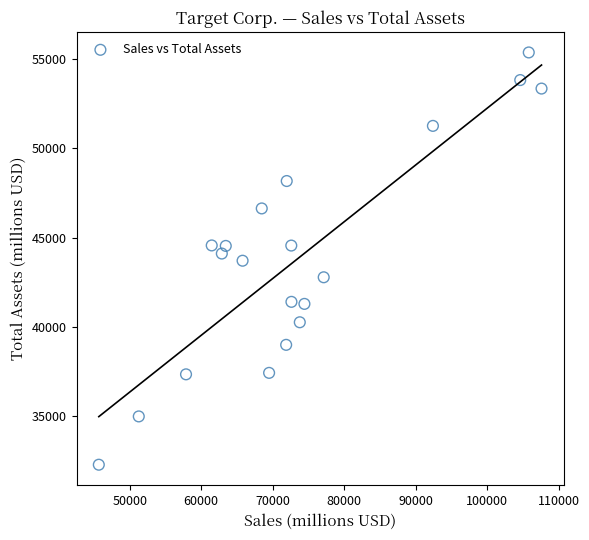

What is the range of Y values (max minus min)?

23063